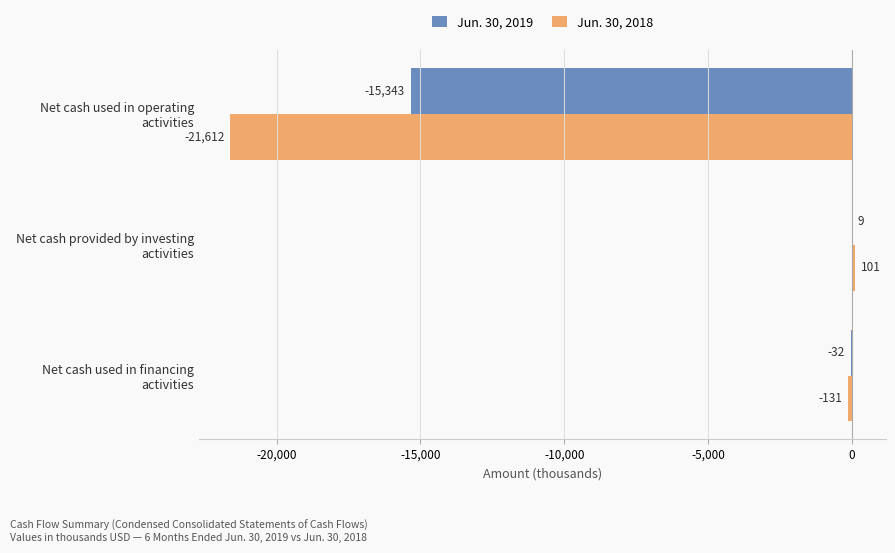

Which series has the largest total across all categories?

Jun. 30, 2019